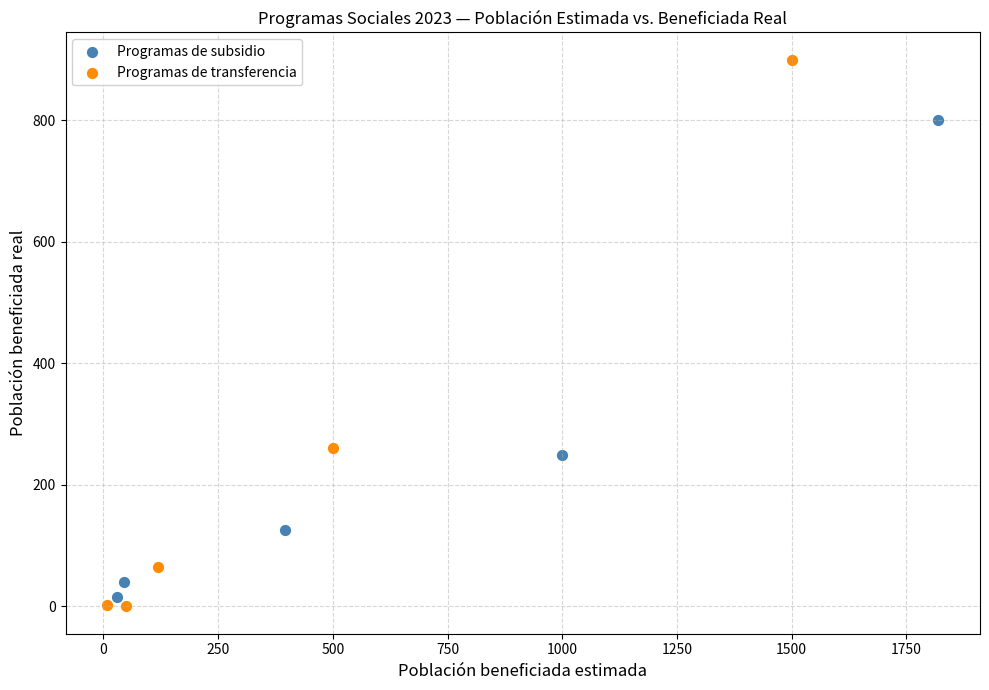

What are all the series names shown in the legend?

Programas de subsidio, Programas de transferencia